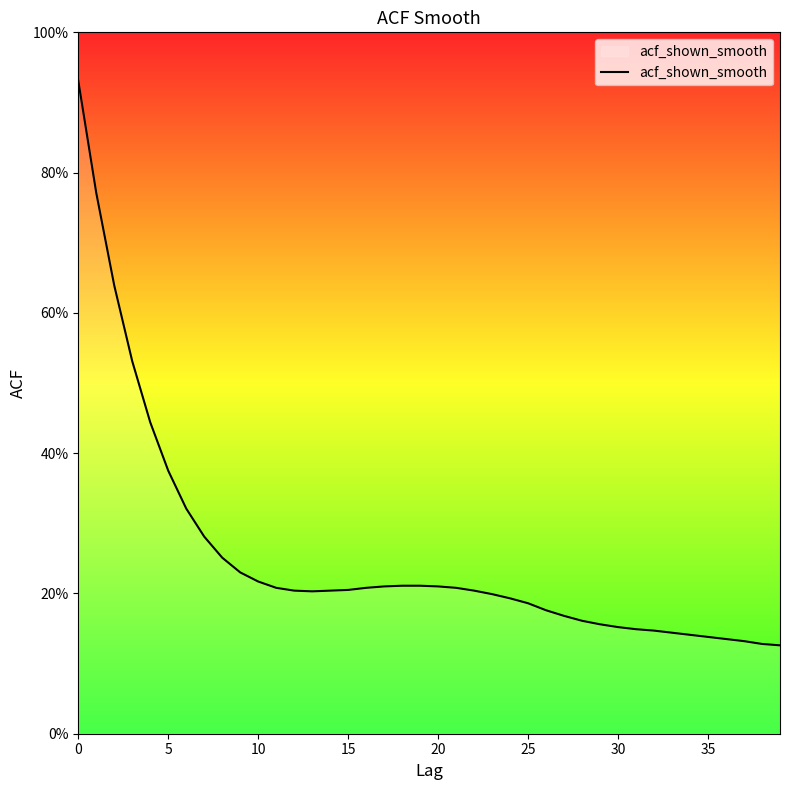

What is the label of the 12th point from the left?

11